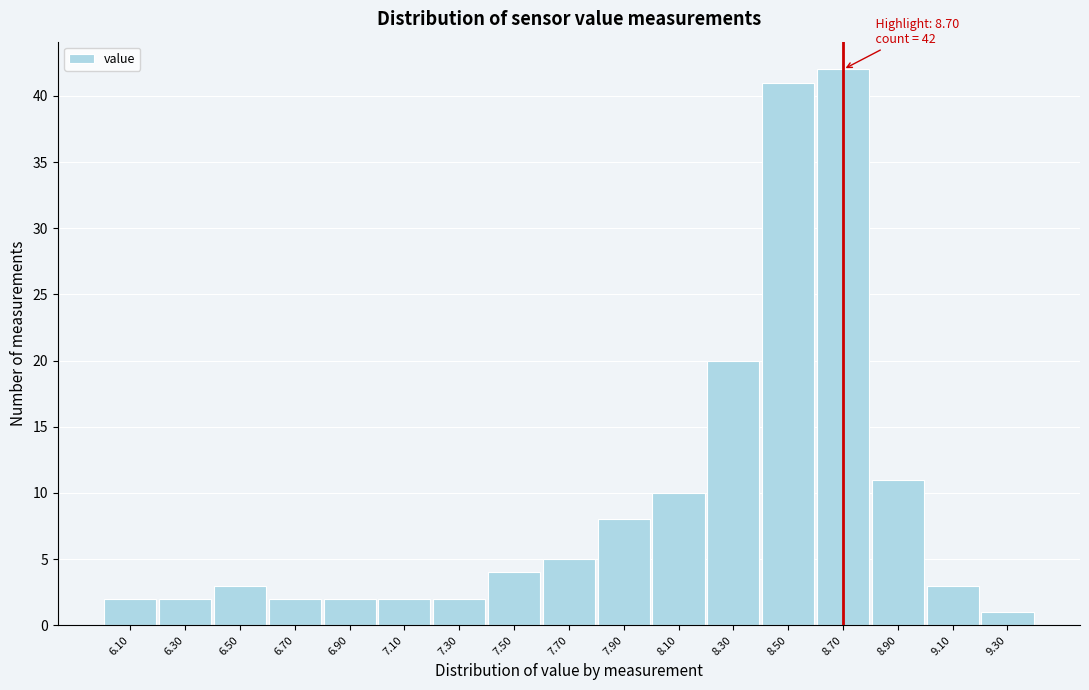

Which range on the x-axis has the tallest bar?

8.6 to 8.8